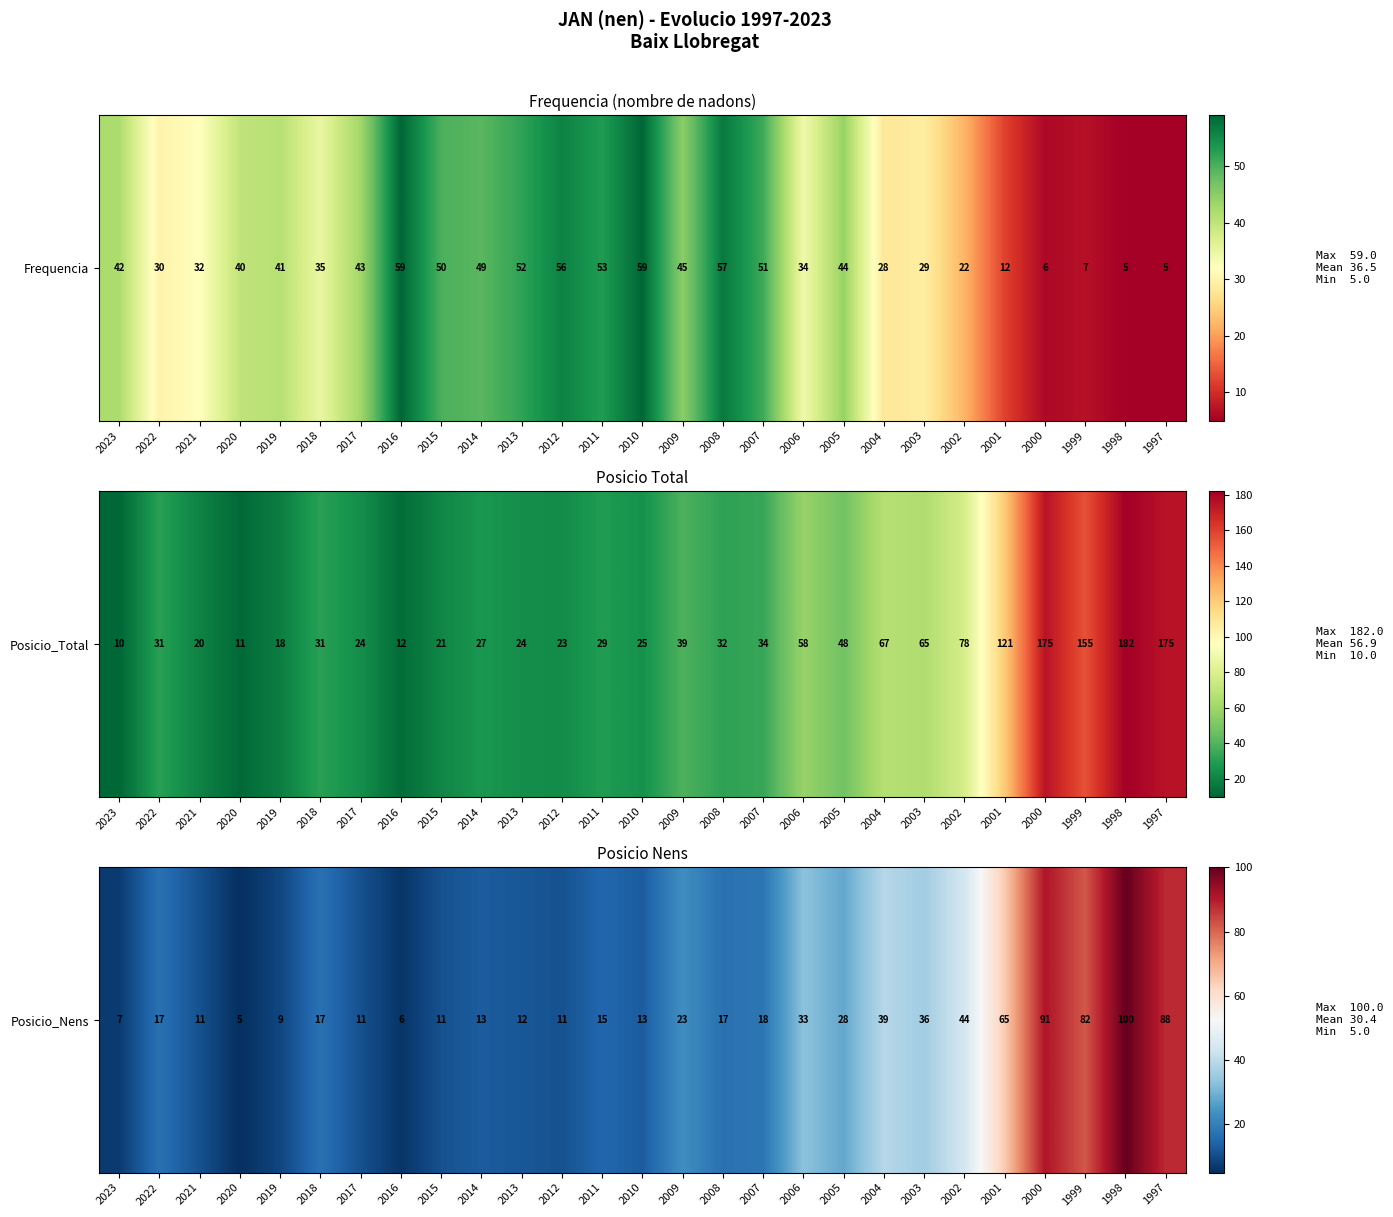

Between 2002 and 2010, which is larger?

2002